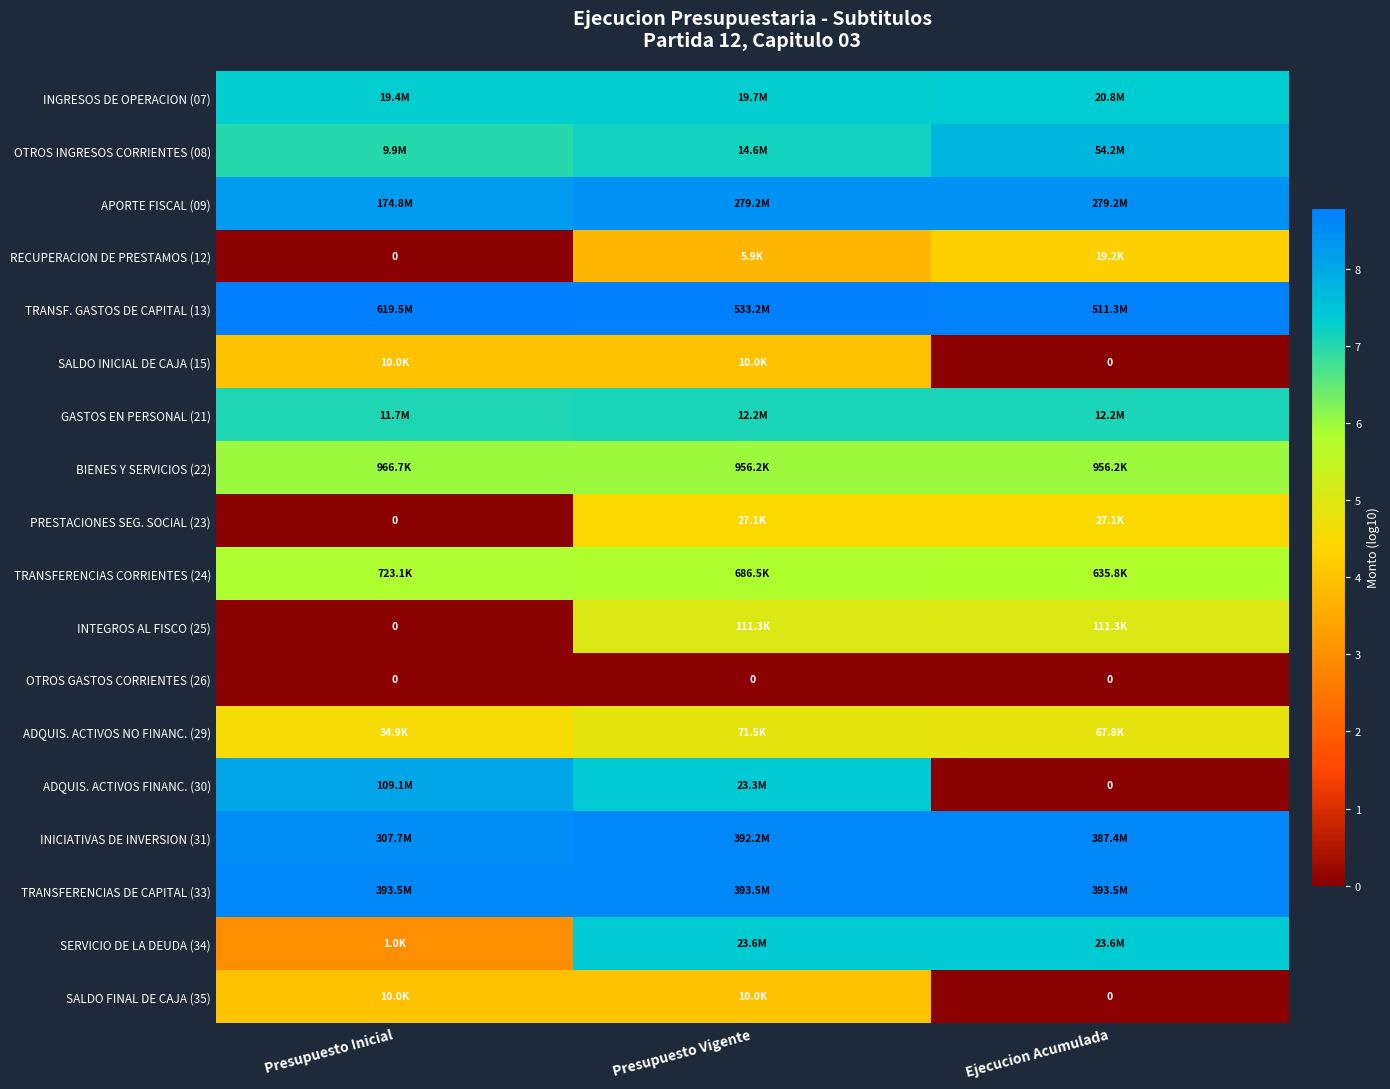

What is the average value of the TRANSF. GASTOS DE CAPITAL (13) series?

8.7